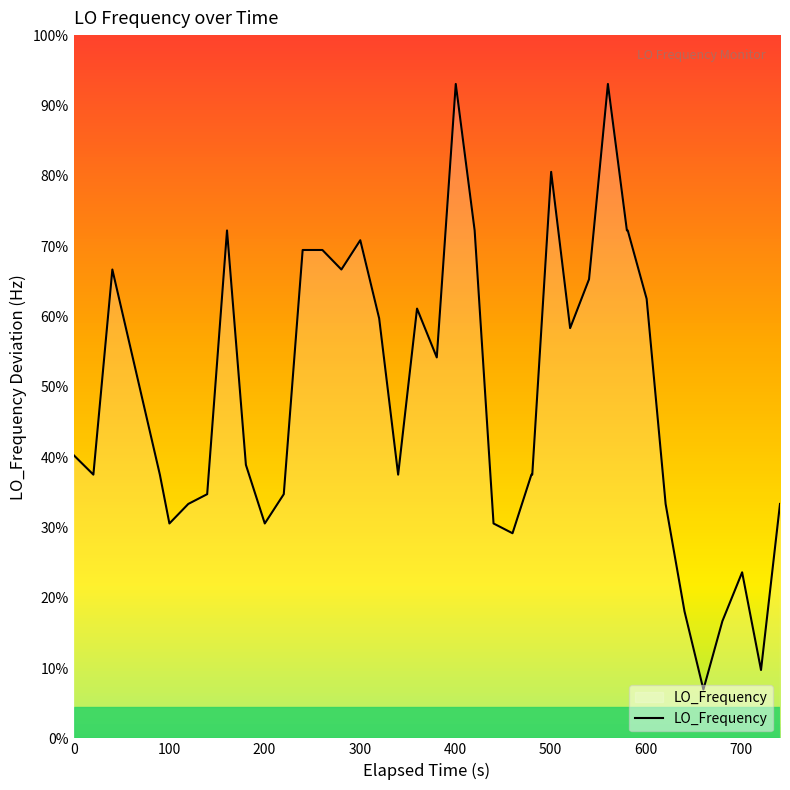

True or false: there are more than 2 points higher than both neighbors.

True